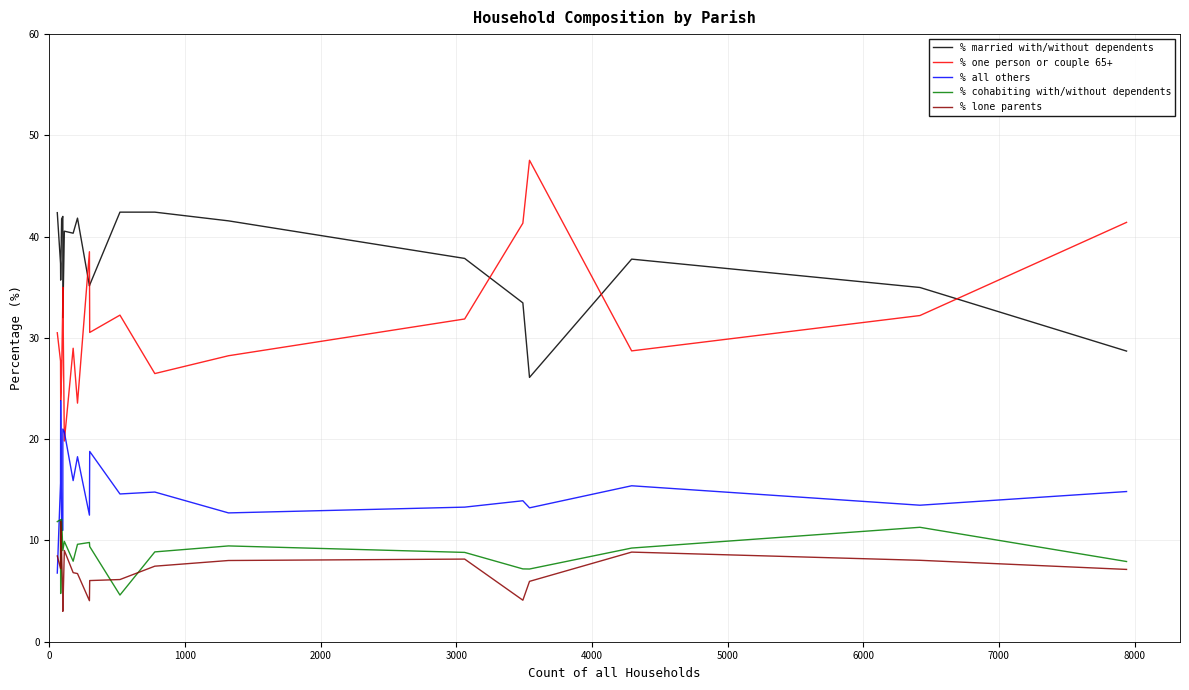

True or false: % married with/without dependents and % lone parents intersect in this chart.

False